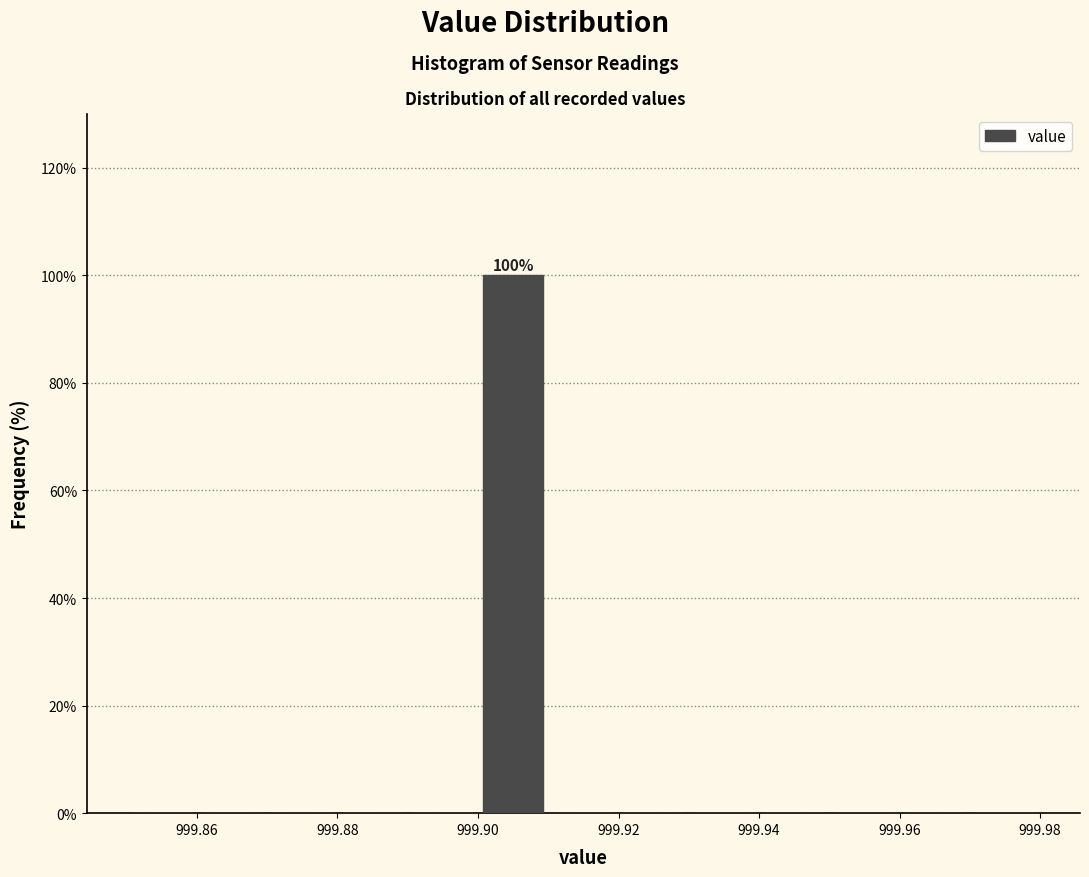

Which range on the x-axis has the tallest bar?

999.90 to 999.91